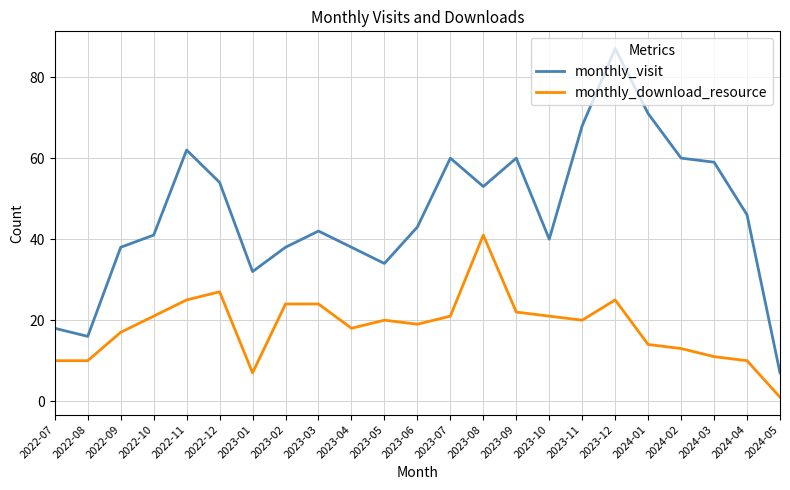

What is the maximum value for monthly_download_resource?

41